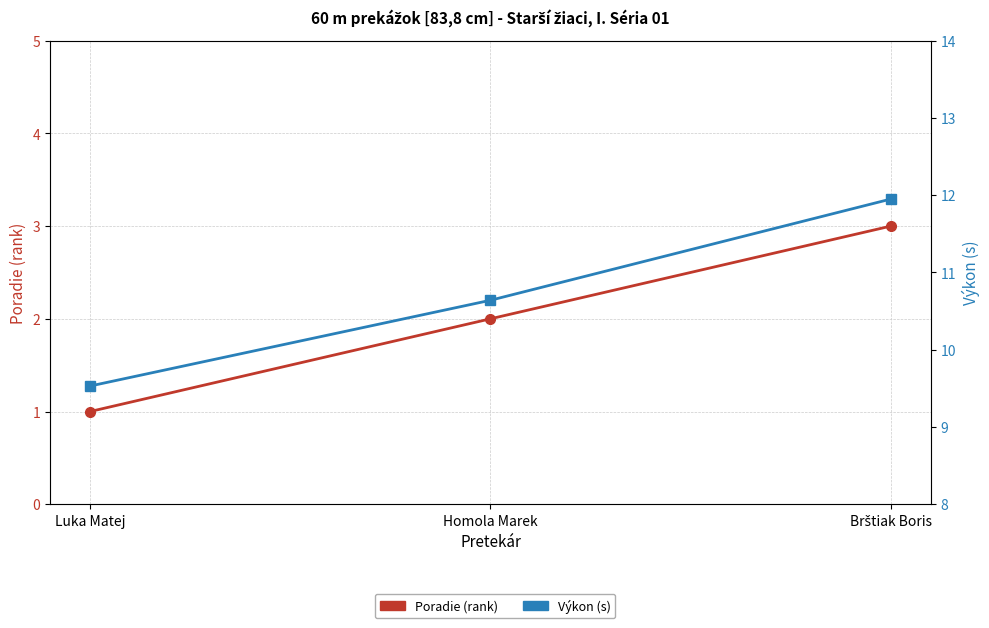

Rank the series by their maximum value, from lowest to highest.

Poradie (rank), Výkon (s)